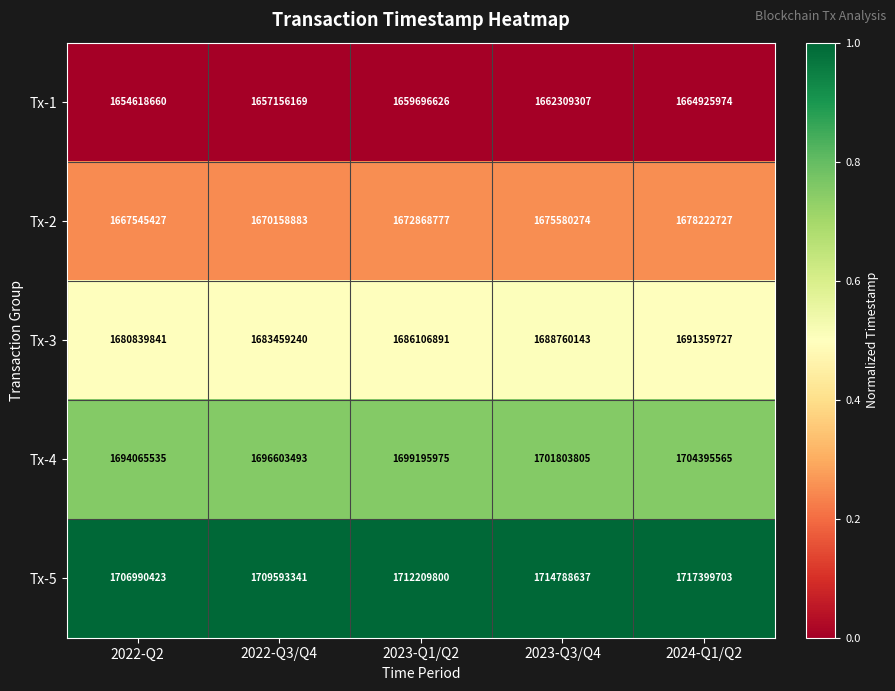

The Tx-5 series shows 742243077 at 2022-Q2. True or false?

False